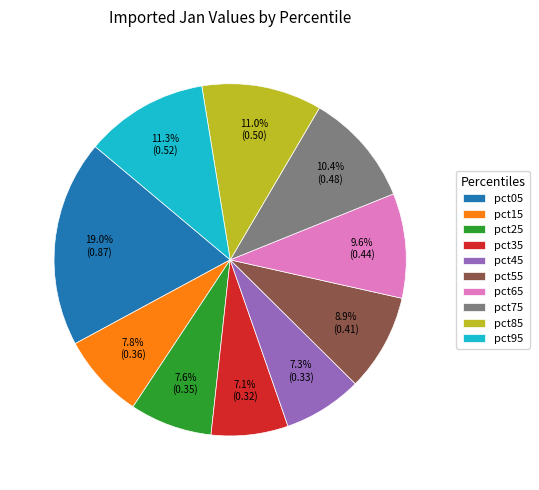

Is it true that pct45 is 13% of the pie?

False